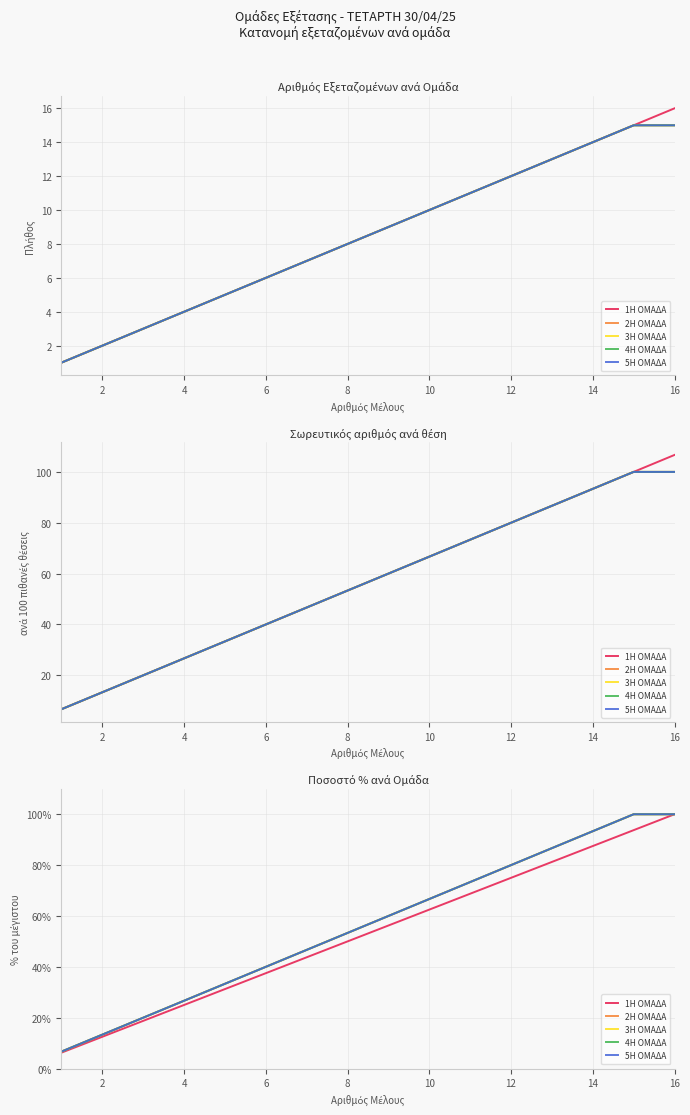

Does the chart have visible grid lines?

Yes